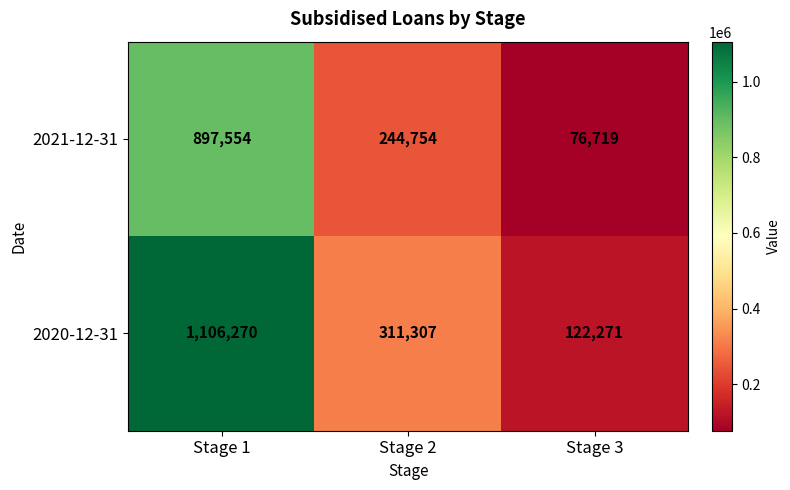

Rank the series at Stage 2 from lowest to highest value.

2021-12-31, 2020-12-31